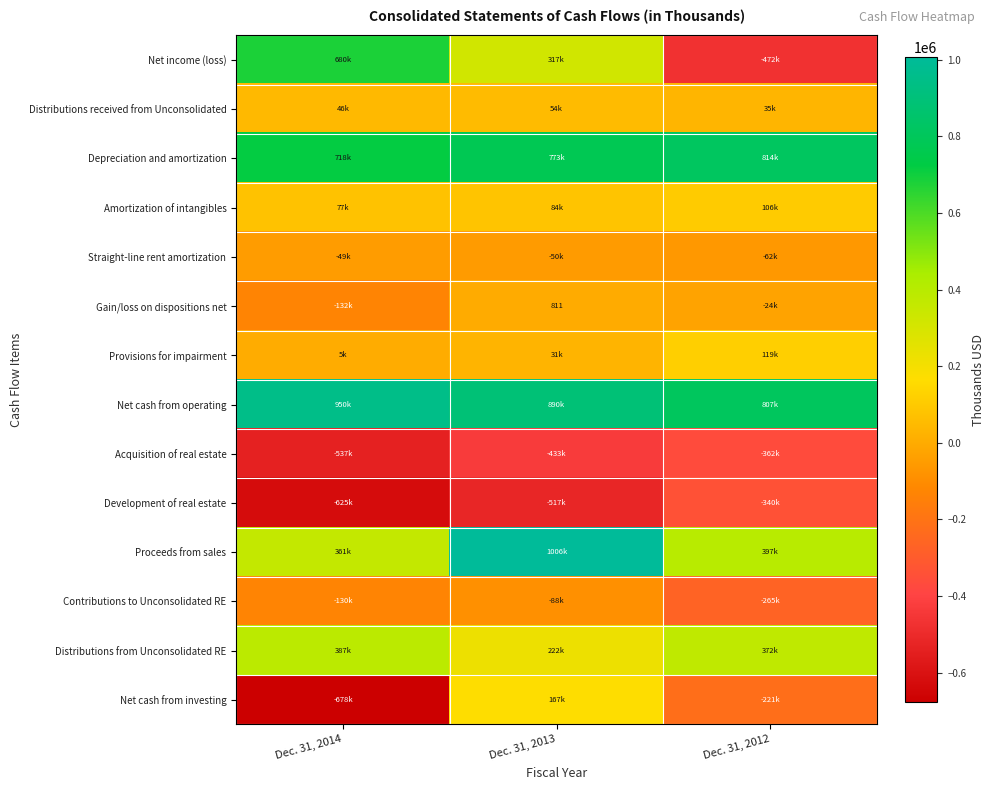

Count the Net income (loss) values in the range -471533 to 679894.

3